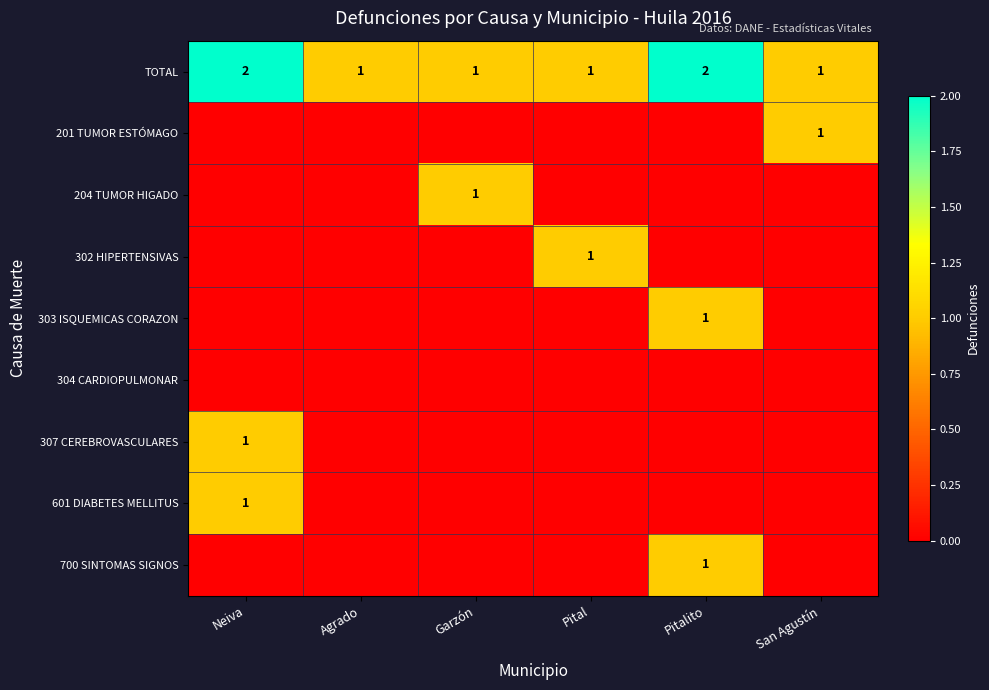

The value of 204 TUMOR HIGADO at Garzón is 0. True or false?

False